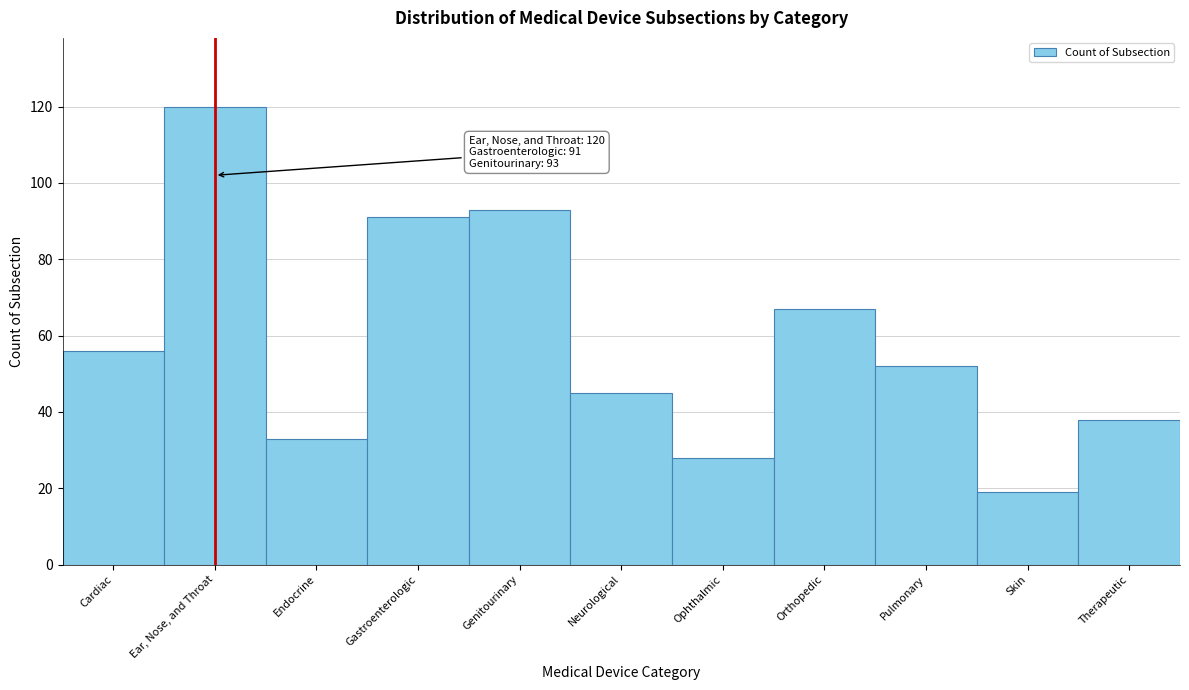

Reading left to right, what are all the values shown in this chart?

56	120	33	91	93	45	28	67	52	19	38